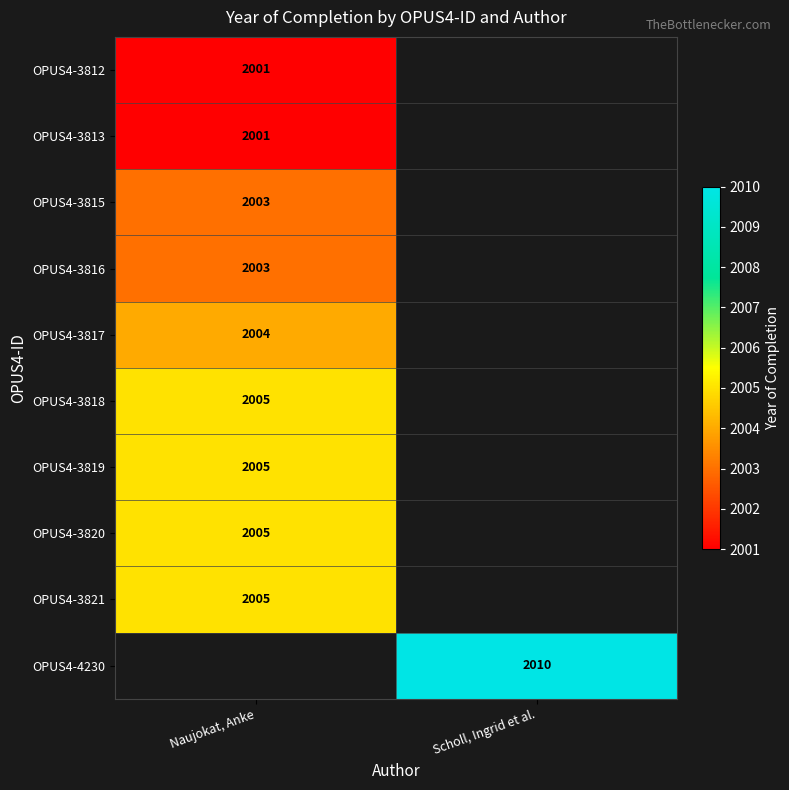

Is it true that OPUS4-3820 equals 2005 at Naujokat, Anke?

True